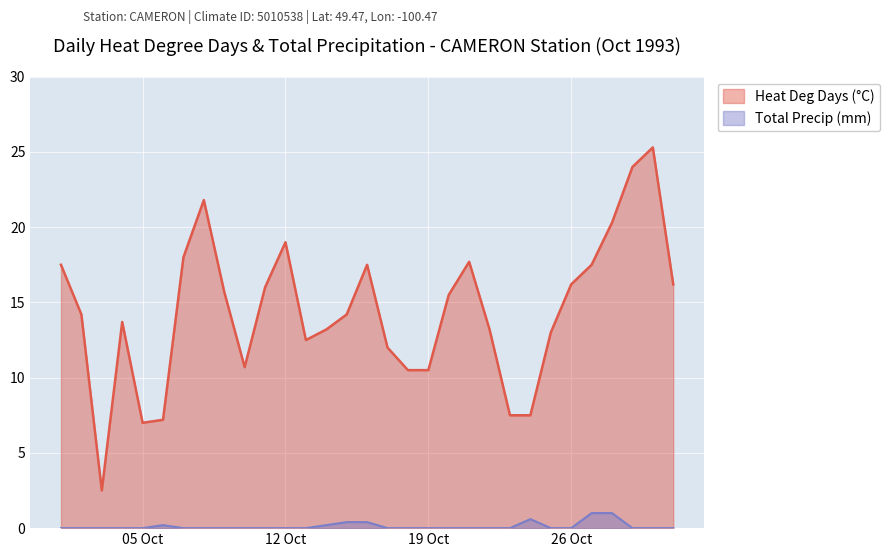

Reading left to right, extract all data points from this chart.

Heat Deg Days (C): 17.5	14.2	2.5	13.7	7.0	7.2	18.0	21.8	15.7	10.7	16.0	19.0	12.5	13.2	14.2	17.5	12.0	10.5	10.5	15.5	17.7	13.2	7.5	7.5	13.0	16.2	17.5	20.3	24.0	25.3	16.2
Total Precip (mm): 0.0	0.0	0.0	0.0	0.0	0.2	0.0	0.0	0.0	0.0	0.0	0.0	0.0	0.2	0.4	0.4	0.0	0.0	0.0	0.0	0.0	0.0	0.0	0.6	0.0	0.0	1.0	1.0	0.0	0.0	0.0